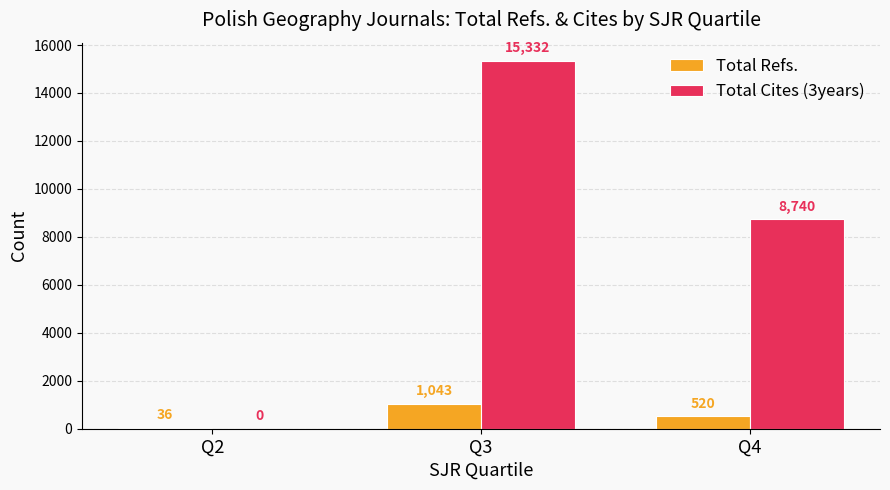

Which series changed the most between Q2 and Q4?

Total Cites (3years)